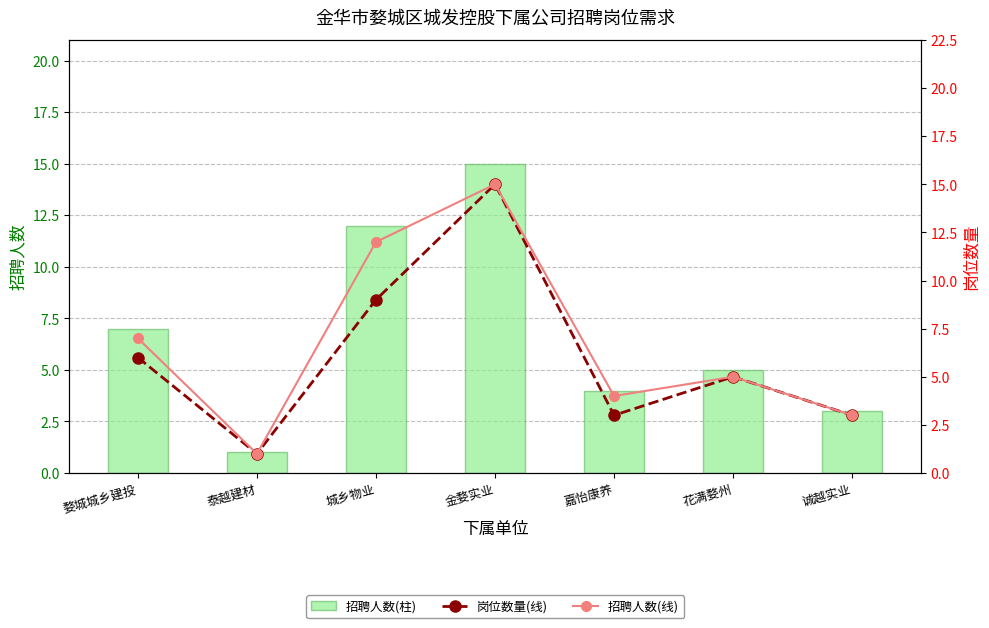

The 招聘人数 series shows 3 at 花满婺州. True or false?

False